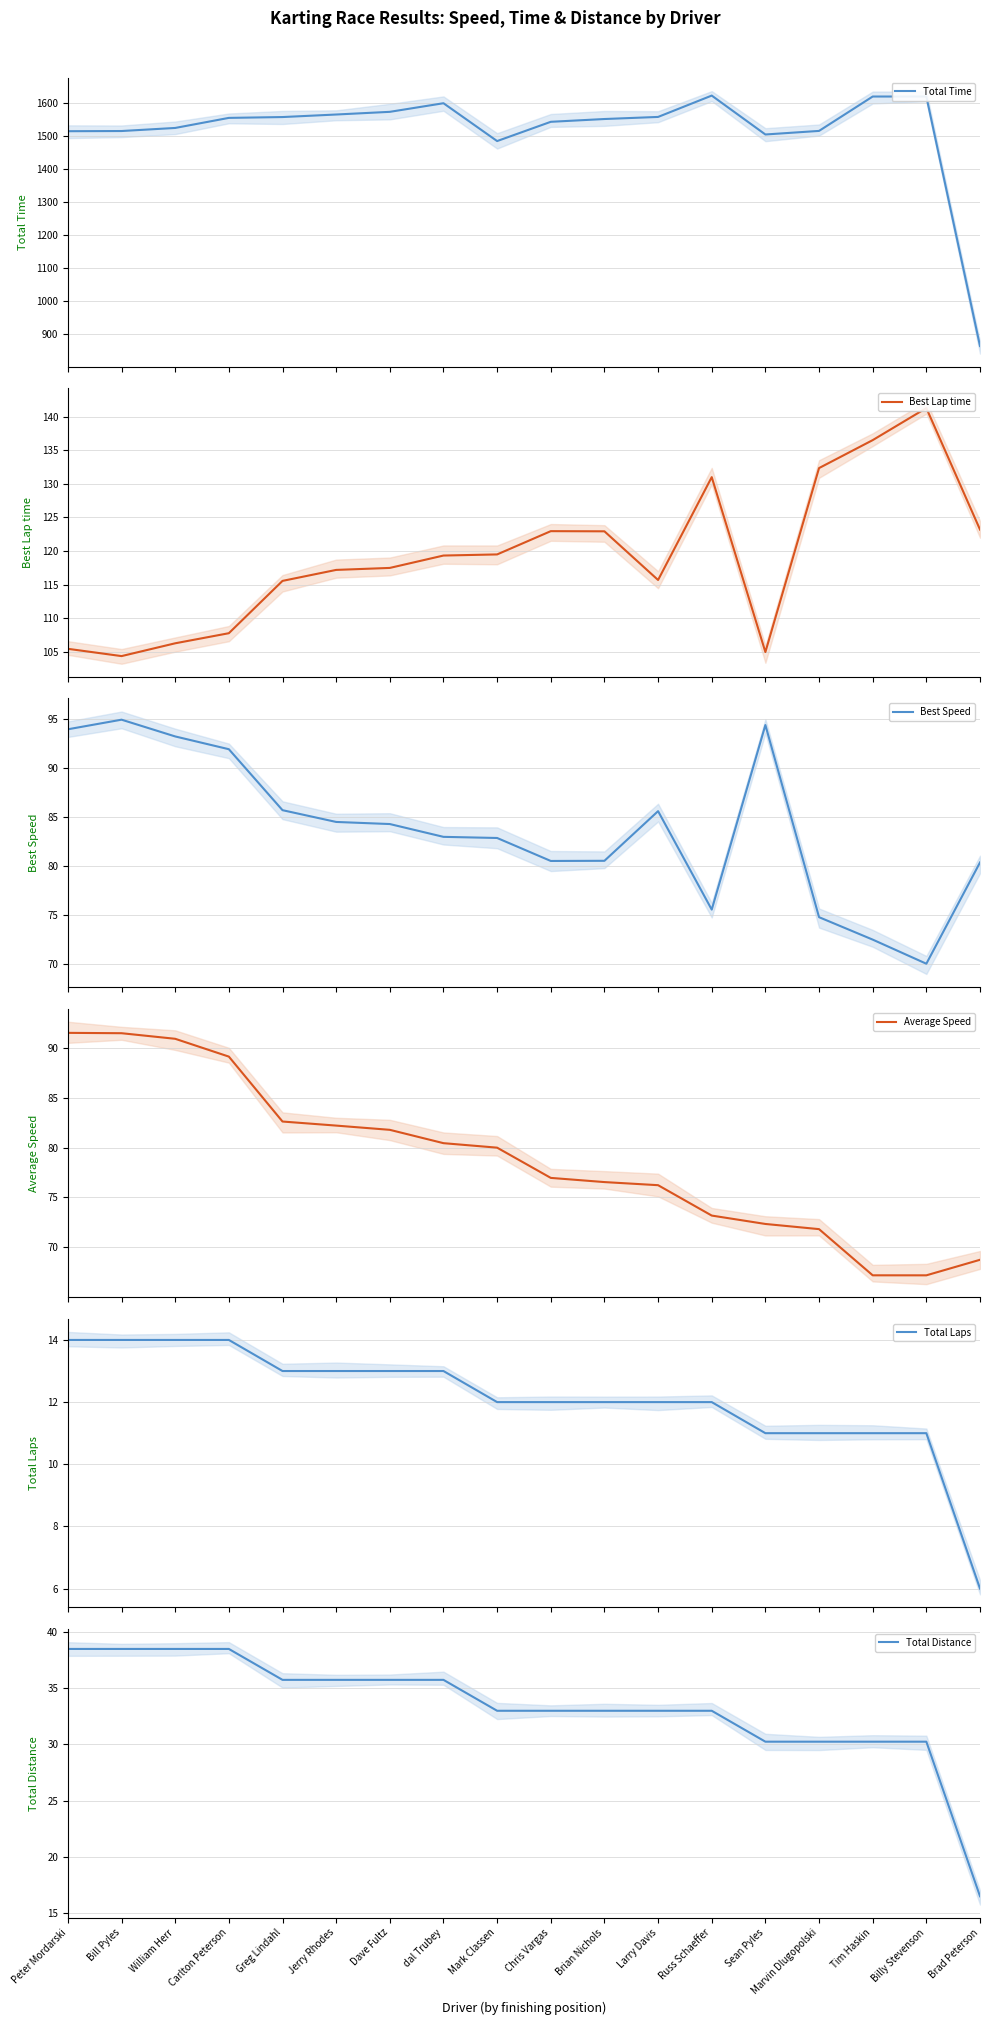

At Chris Vargas, list the series in order from largest to smallest.

Total Time, Best Lap time, Best Speed, Average Speed, Total Distance, Total Laps